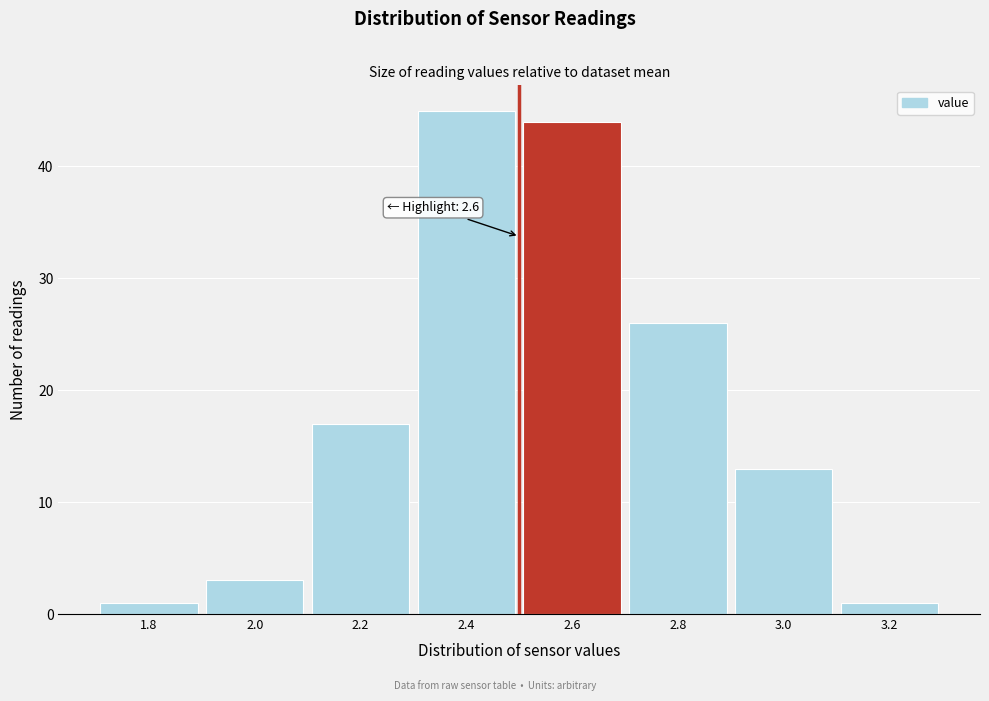

Reading left to right, extract all data points from this chart.

1.8=1	2.0=3	2.2=17	2.4=45	2.6=44	2.8=26	3.0=13	3.2=1